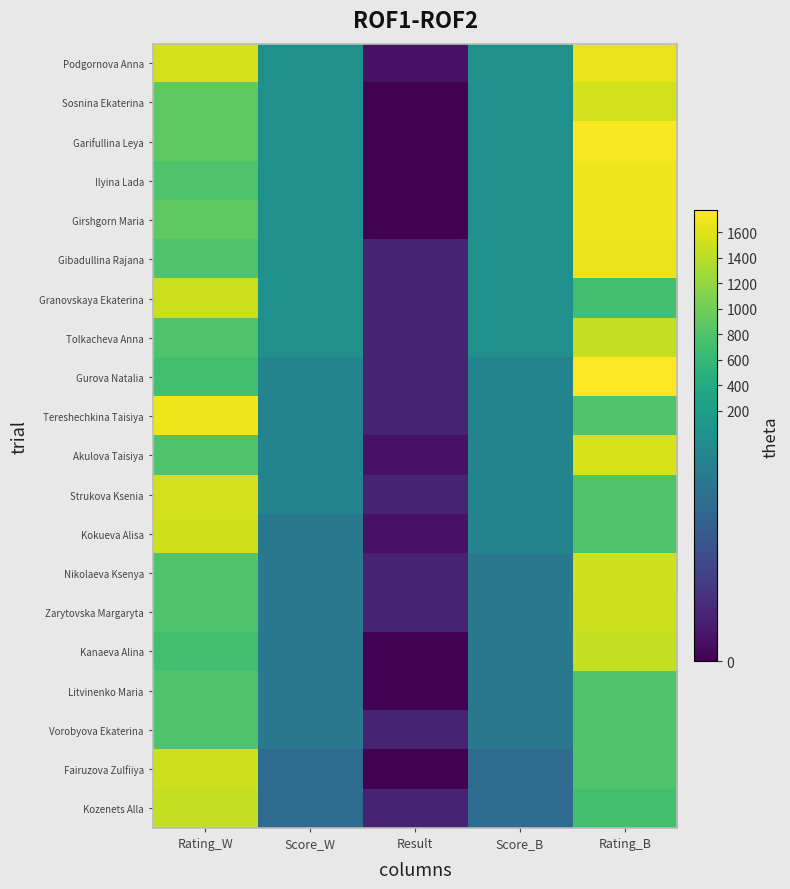

What is the difference between the highest and lowest values at Rating_B?

1073.0